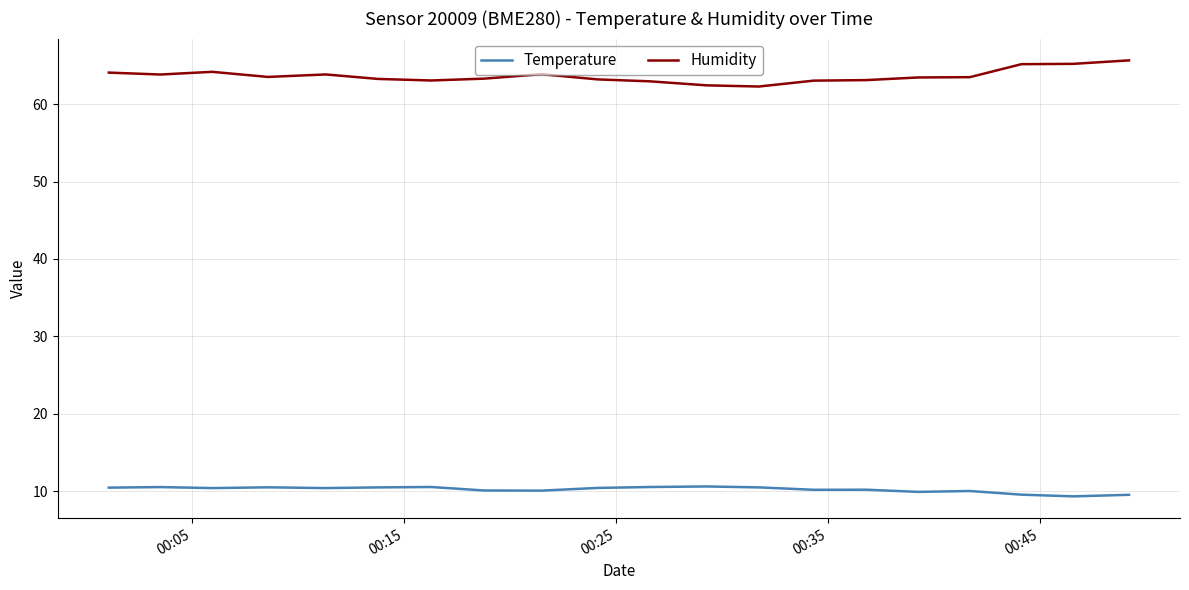

True or false: Temperature and Humidity cross at least once.

False